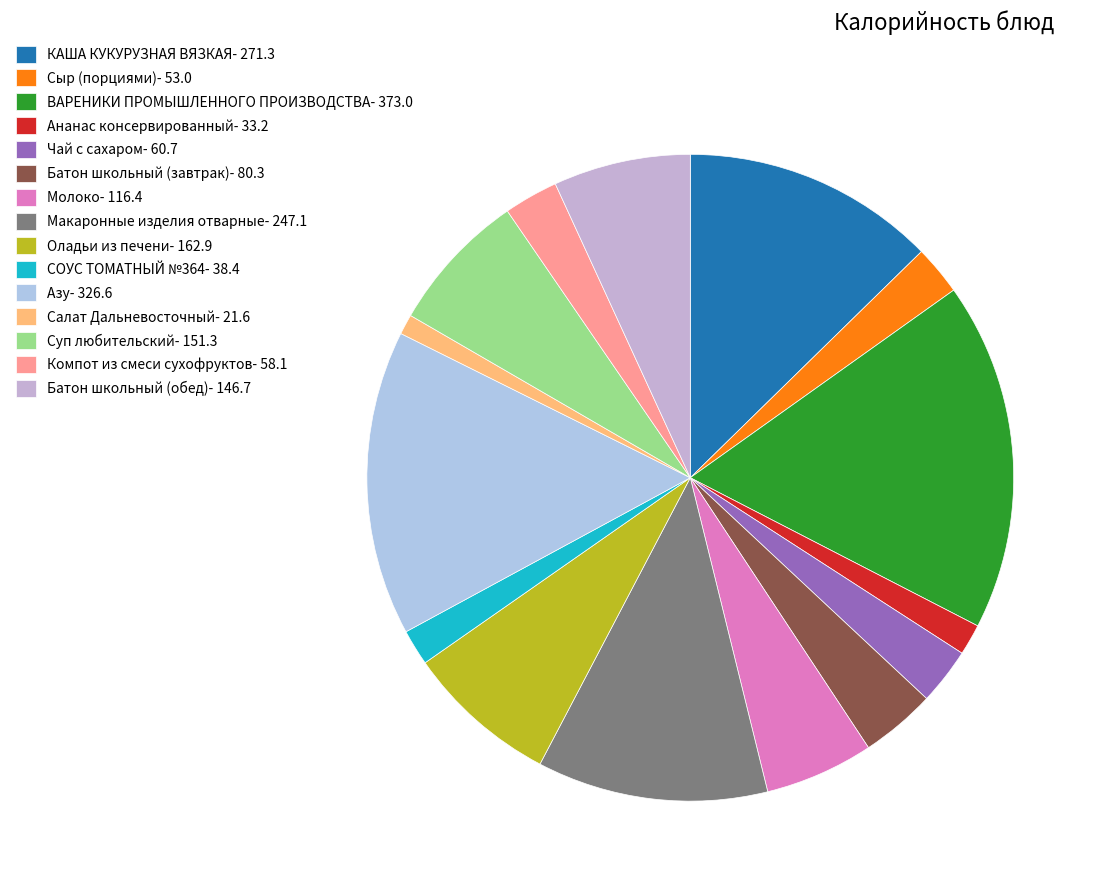

How many segments does this pie chart have?

15